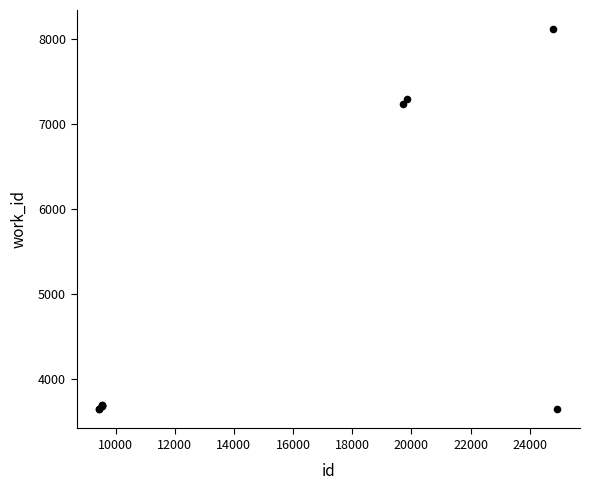

What Y value in the scatter plot is closest to 5879?

7233